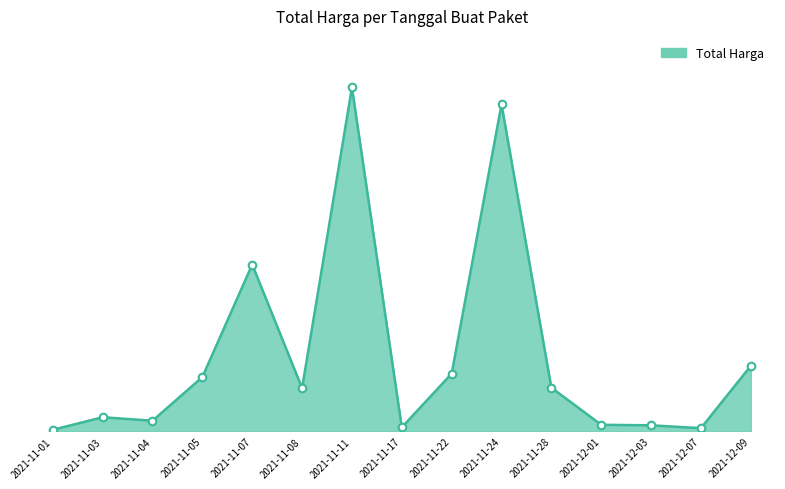

Is this an area chart (filled region under the line)?

Yes